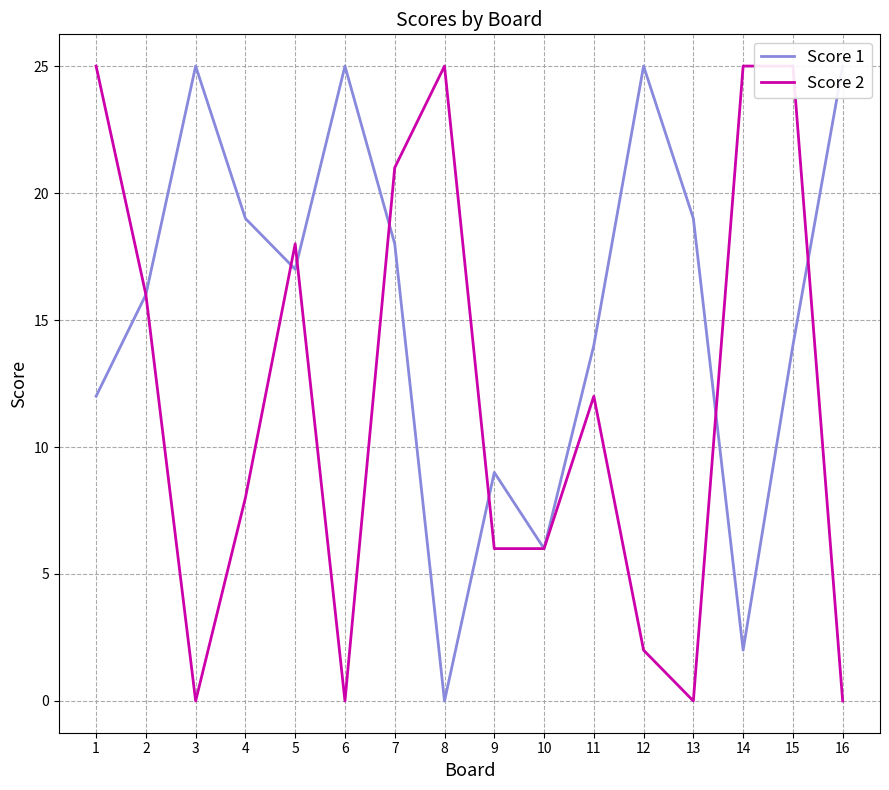

What is the difference between the second highest and minimum values in the Score 1 series?

25